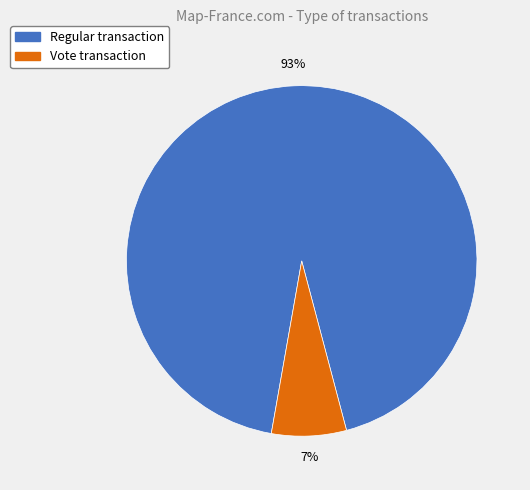

Rank the categories by value from highest to lowest.

Regular, Vote